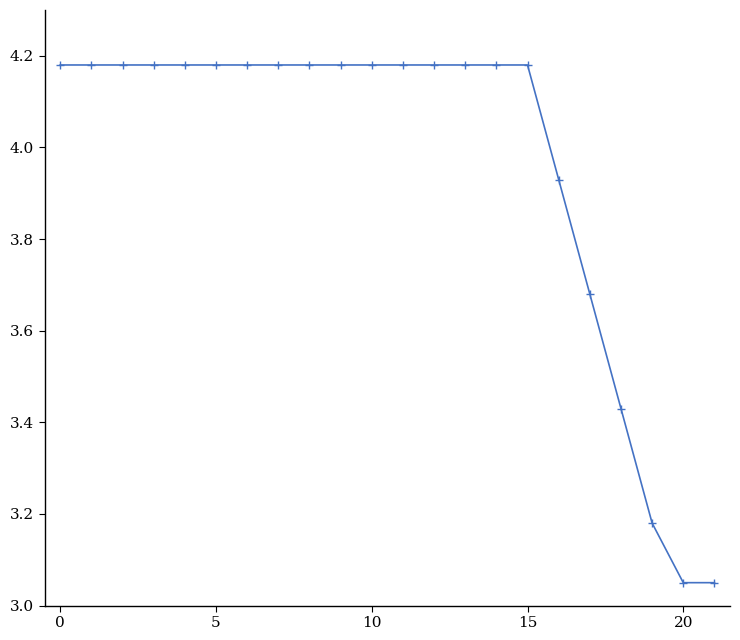

What is the average value?

4.0